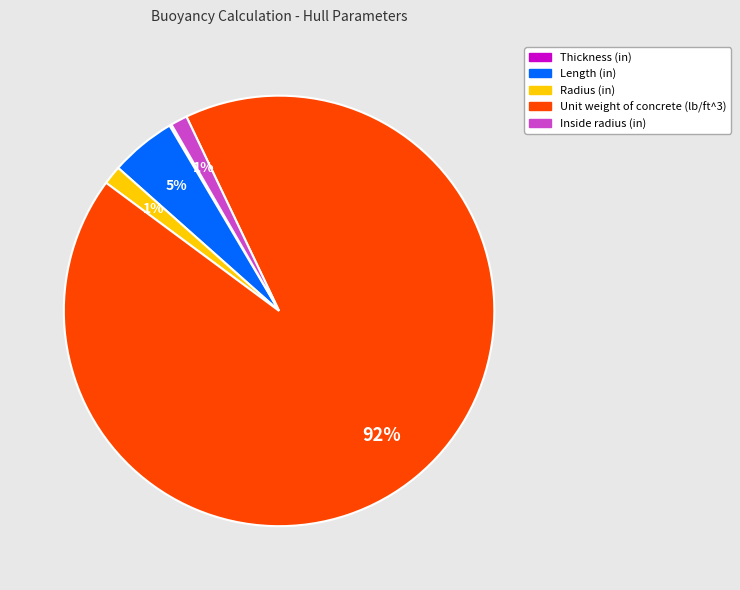

Between Unit weight of concrete (lb/ft^3) and Radius (in), which is larger?

Unit weight of concrete (lb/ft^3)